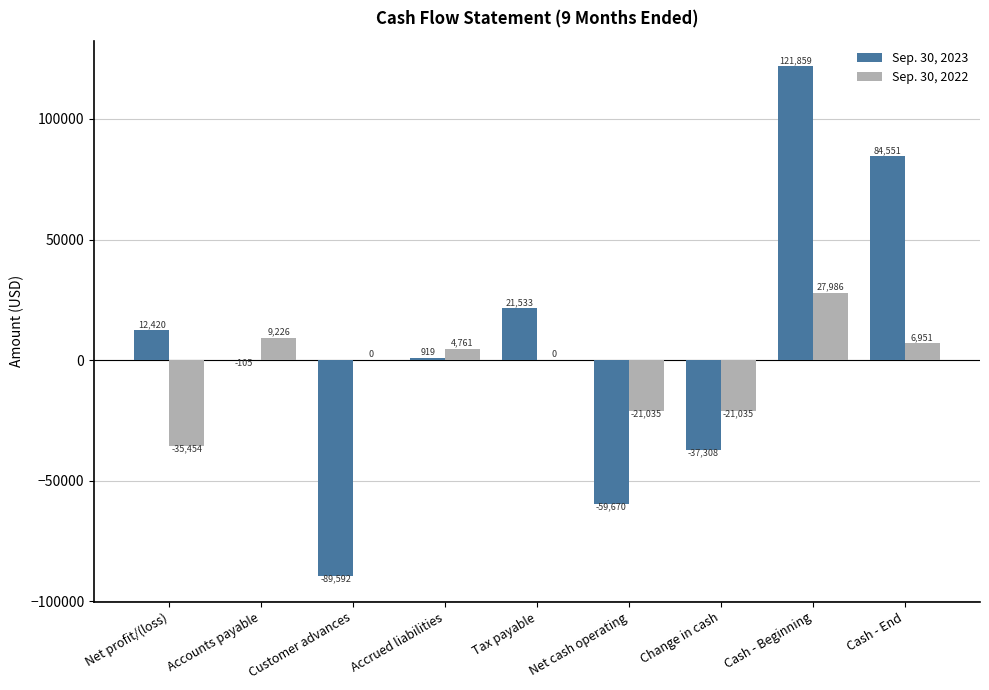

Count the number of data series in this chart.

2